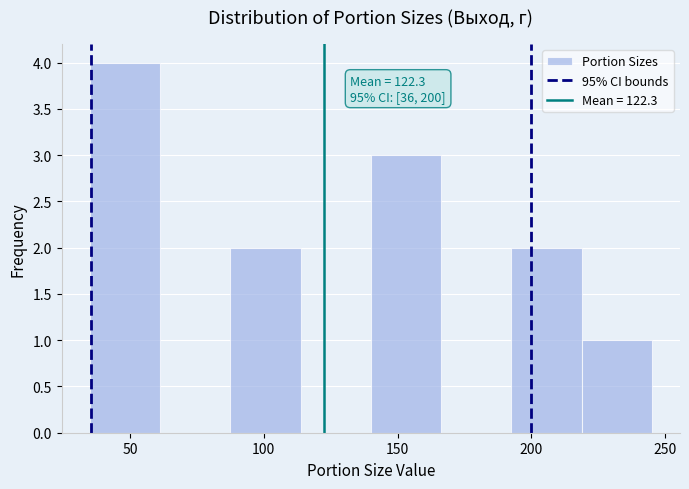

Over which range of the x-axis is the bar tallest?

35 to 60